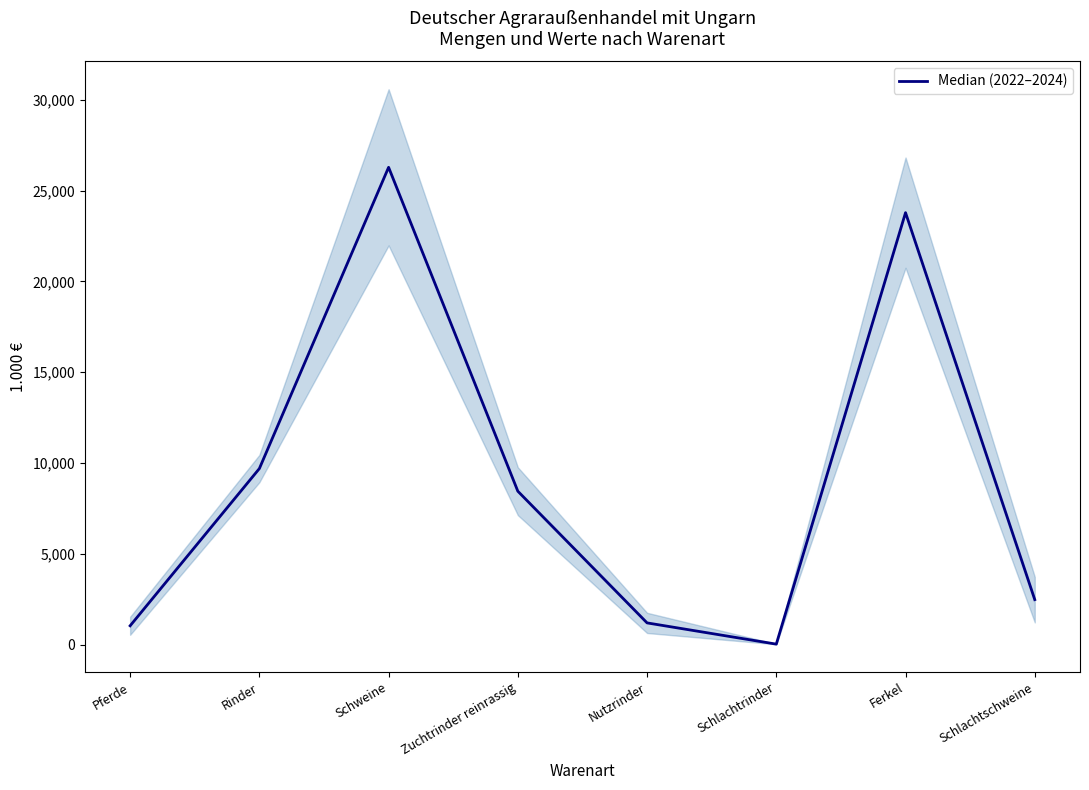

At which label does the data first exceed 8454?

Rinder